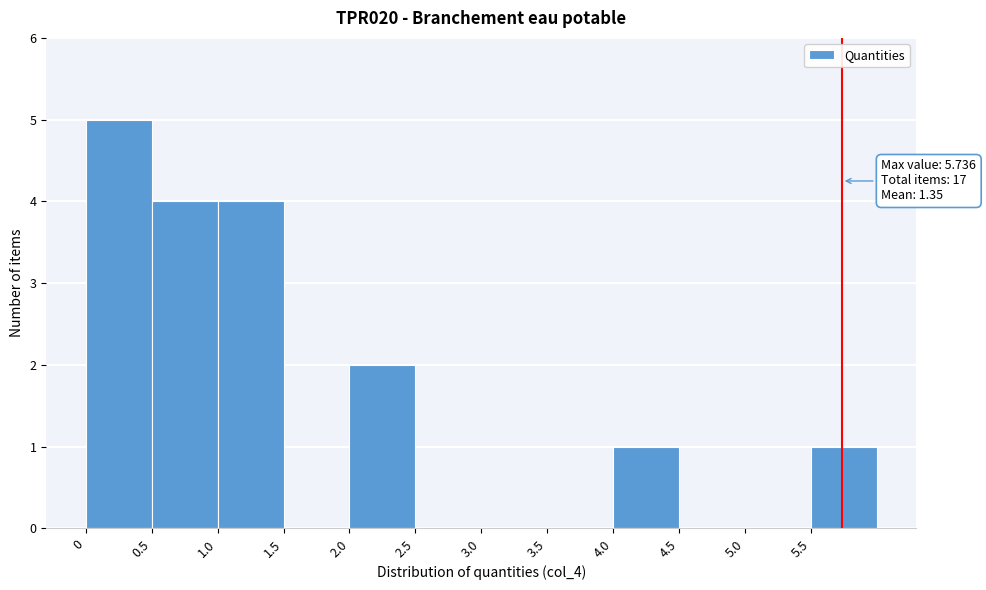

Which range on the x-axis has the tallest bar?

0.0 to 0.5